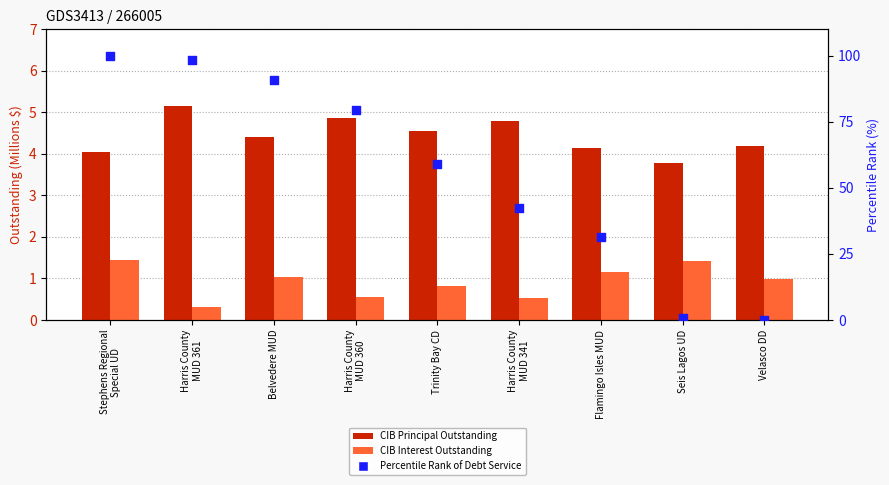

What are all the series names shown in the legend?

CIB Principal Outstanding, CIB Interest Outstanding, Percentile Rank of Debt Service